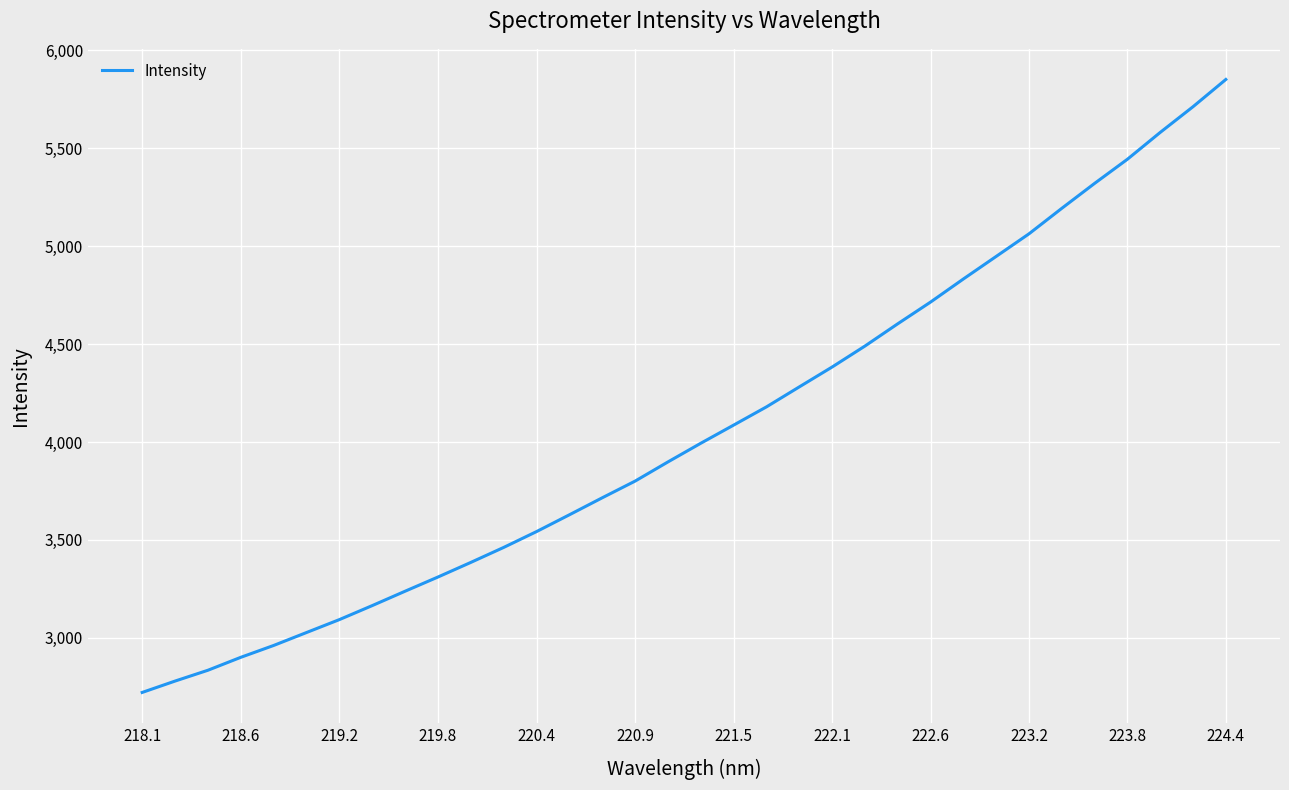

What is the maximum value shown in the chart?

5851.4